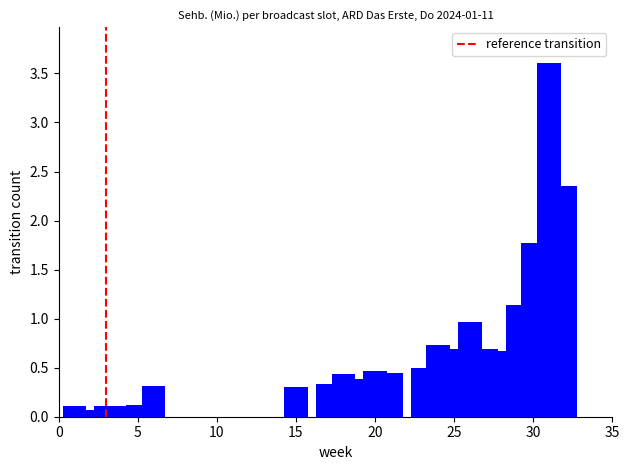

What is the value of the 1st bar from the left?

0.1